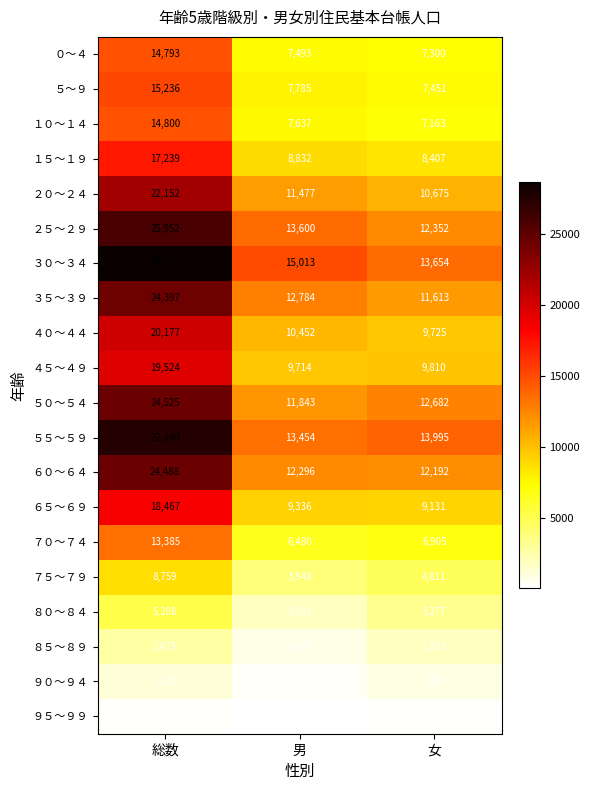

At which category is the sum across all series the highest?

総数